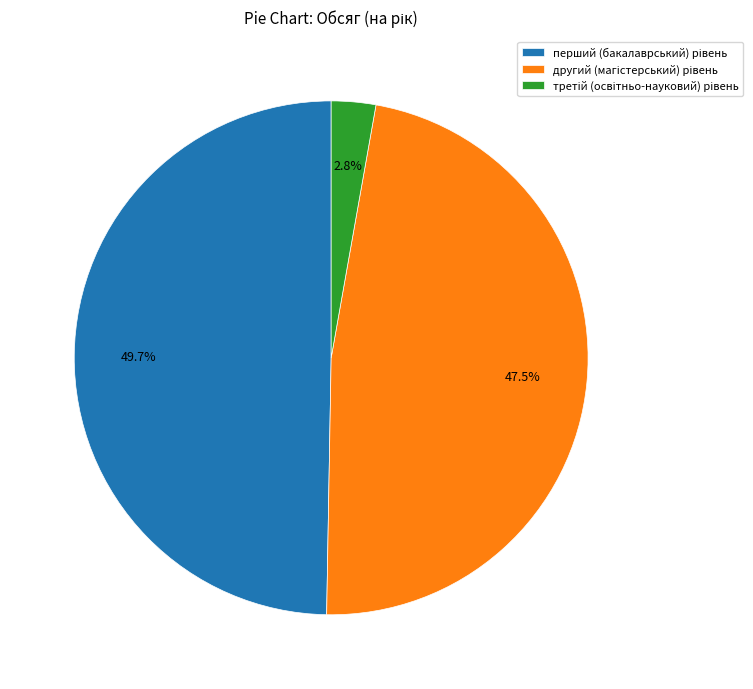

Is there a majority slice in this chart?

No